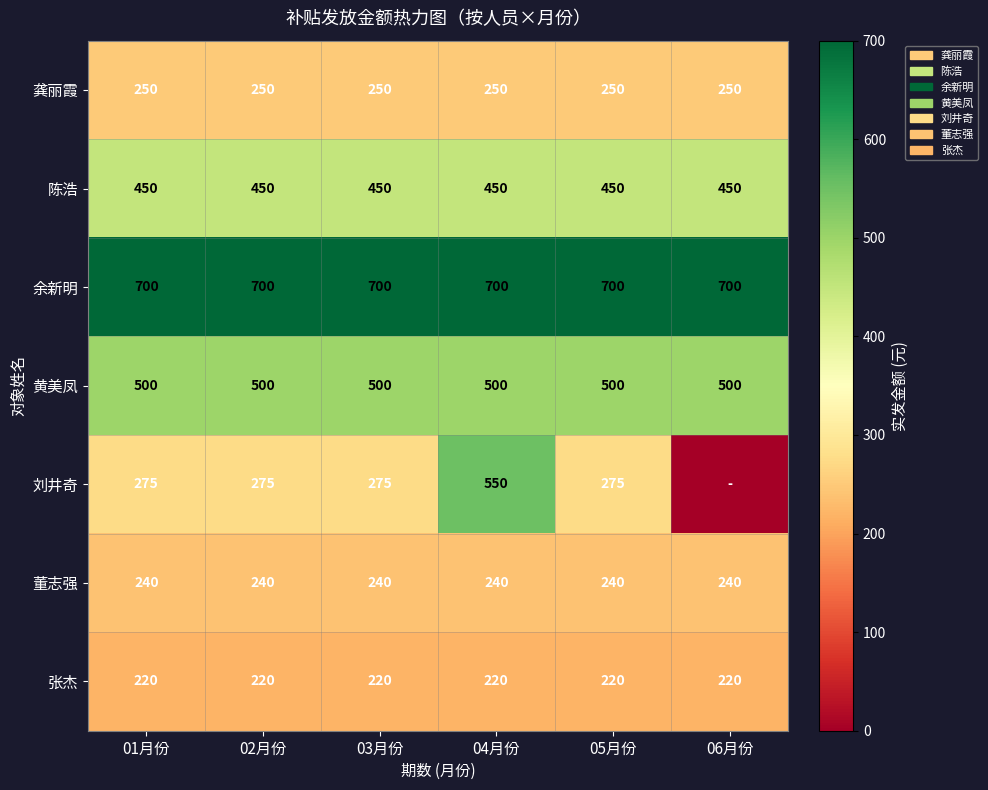

Rank the series at 05月份 from highest to lowest value.

余新明, 黄美凤, 陈浩, 刘井奇, 龚丽霞, 董志强, 张杰